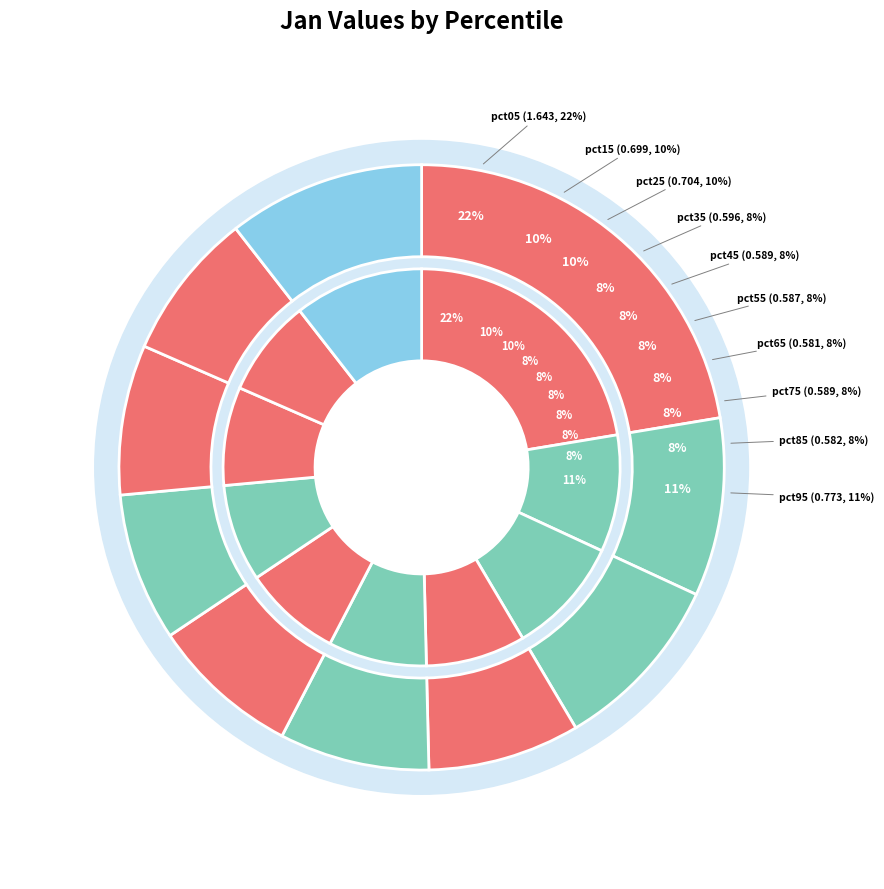

To the nearest percent, what is the difference between the pct05 and pct85 slice percentages?

14%